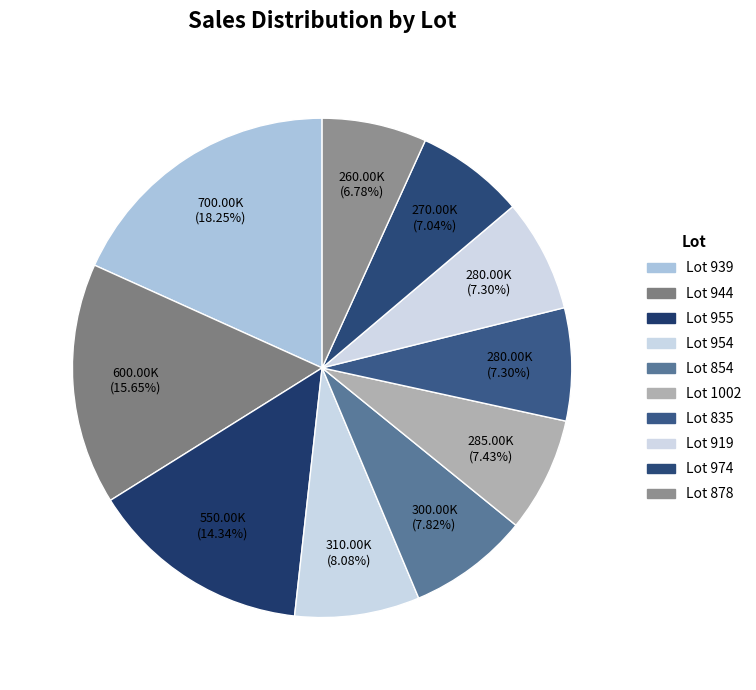

How many segments does this pie chart have?

10